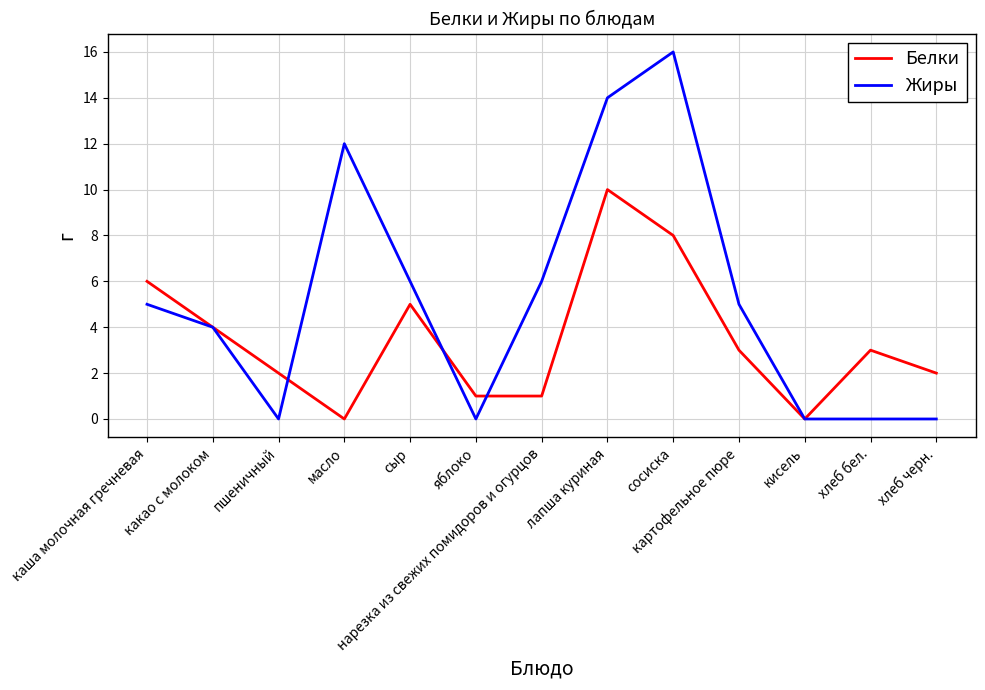

What is the sum of the Белки values at кисель and картофельное пюре?

3